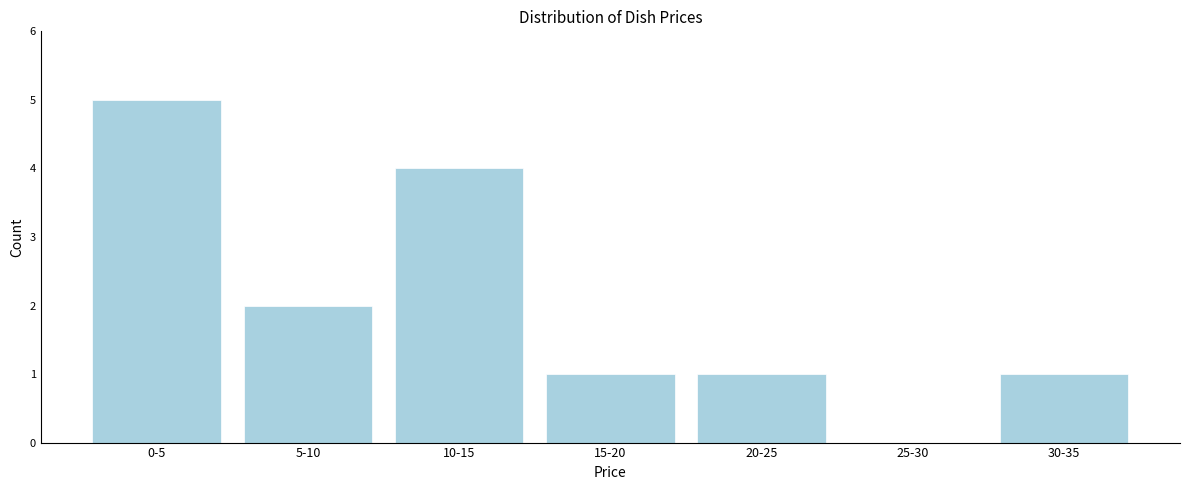

Reading left to right, extract all data points from this chart.

0-5=5	5-10=2	10-15=4	15-20=1	20-25=1	25-30=0	30-35=1